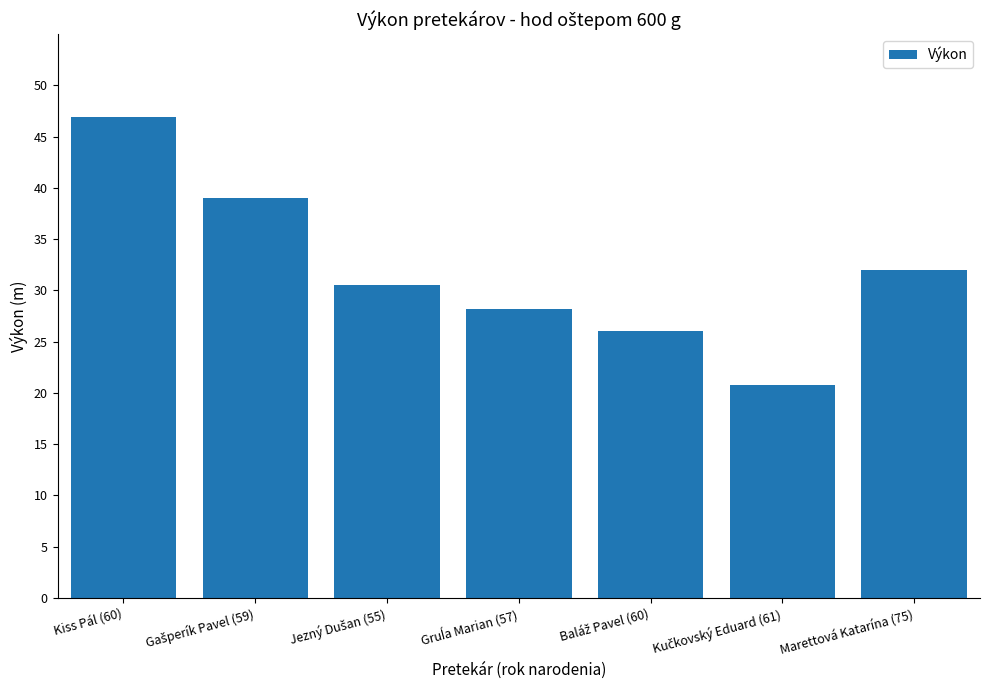

How many values exceed 30?

4